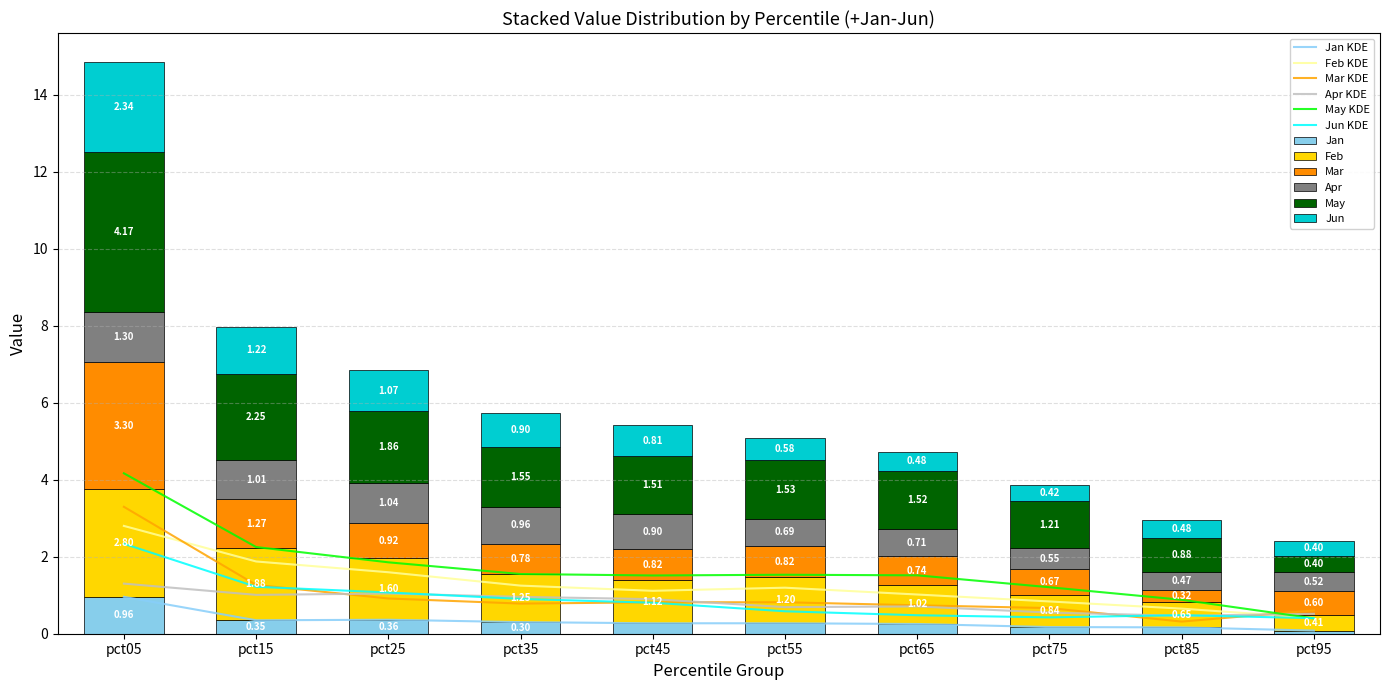

What is the value of the Feb bar at the 1st from the left?

2.8